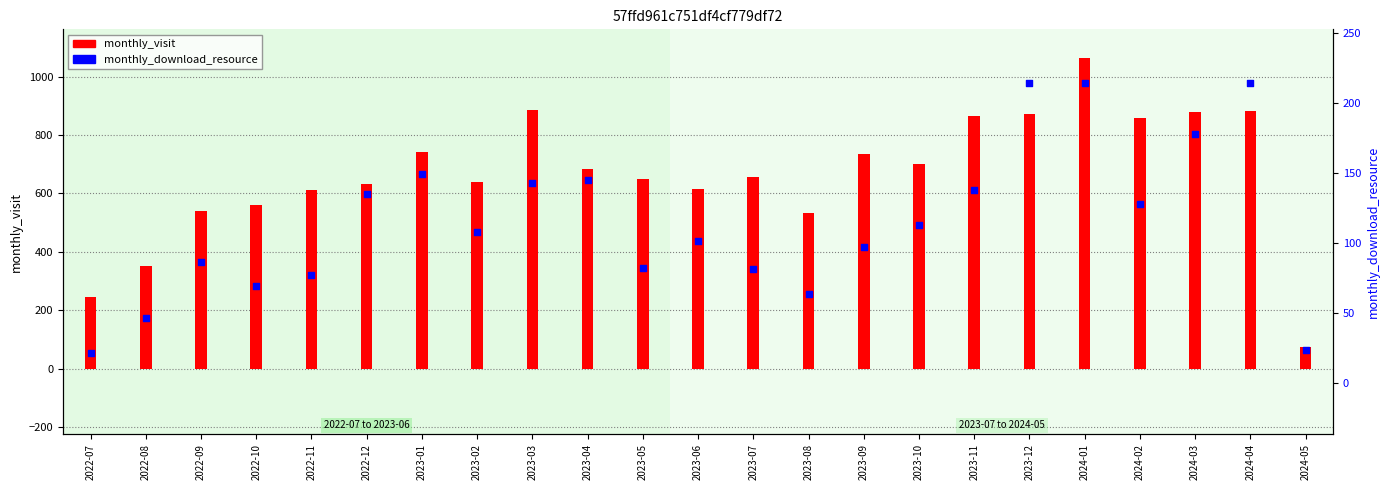

Which series has the widest spread of Y values?

monthly_visit